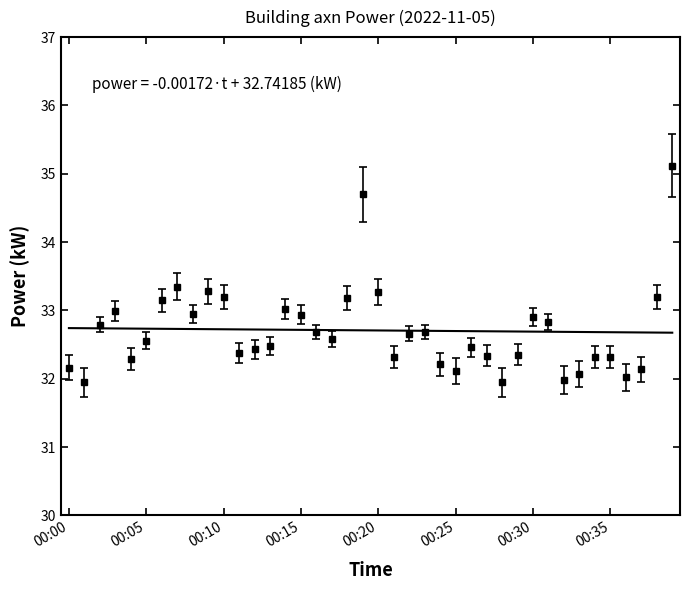

List the labels in order of value, largest first.

00:39, 00:19, 00:07, 00:09, 00:20, 00:10, 00:38, 00:18, 00:06, 00:14, 00:03, 00:08, 00:15, 00:30, 00:31, 00:02, 00:16, 00:23, 00:22, 00:17, 00:05, 00:13, 00:26, 00:12, 00:11, 00:29, 00:27, 00:21, 00:34, 00:35, 00:04, 00:24, 00:00, 00:37, 00:25, 00:33, 00:36, 00:32, 00:01, 00:28